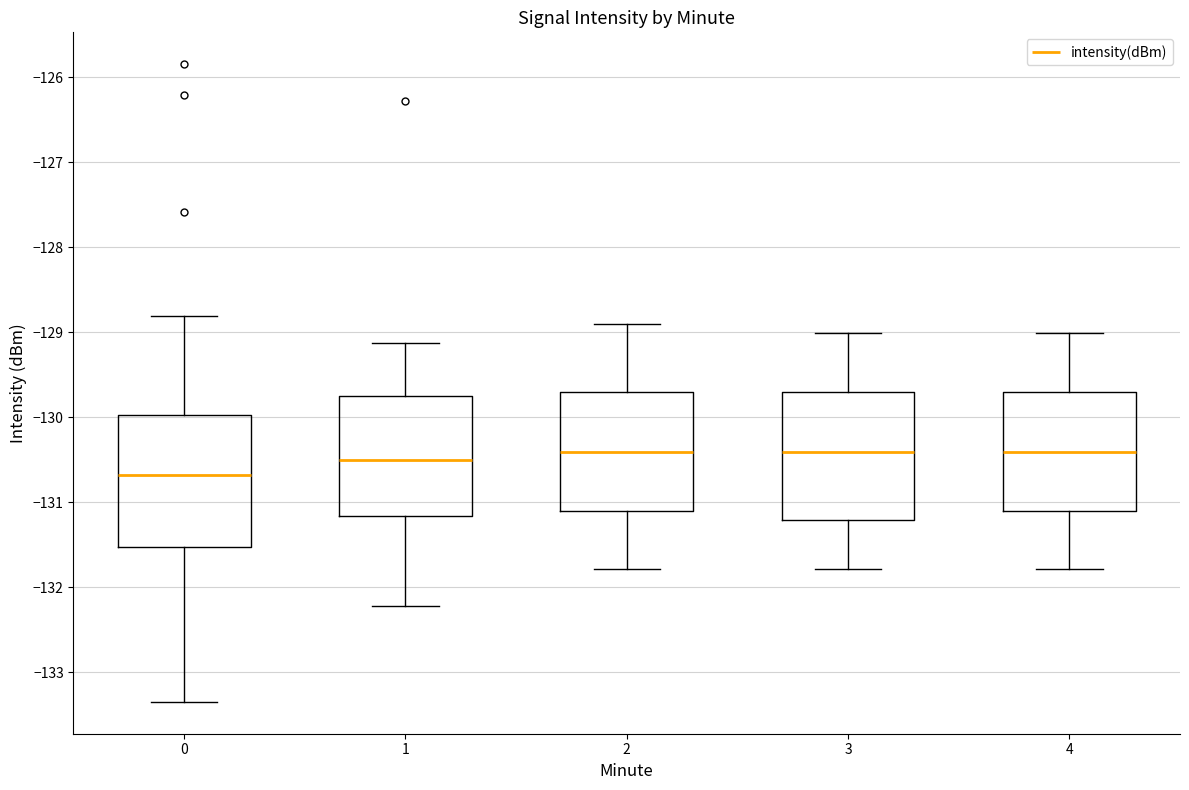

Which box's median line is the lowest?

0